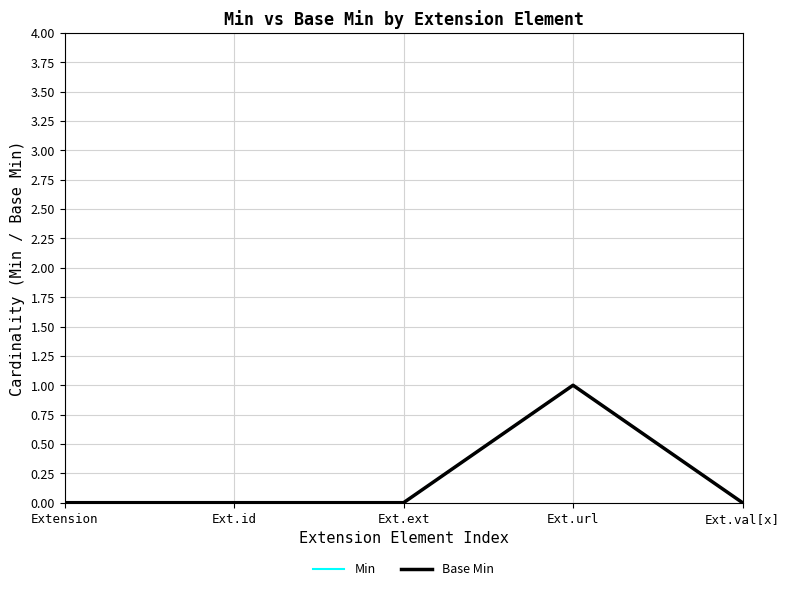

Does the chart display data point markers on the line(s)?

No